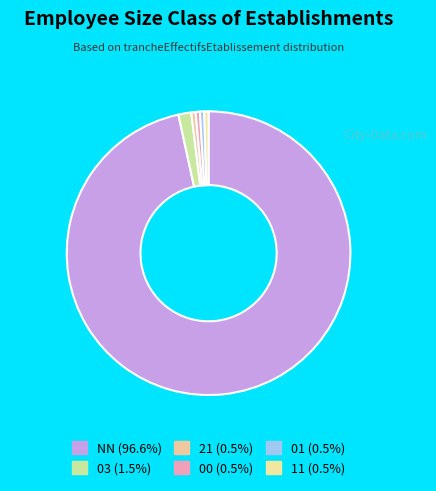

To the nearest percent, what is the average slice percentage?

17%